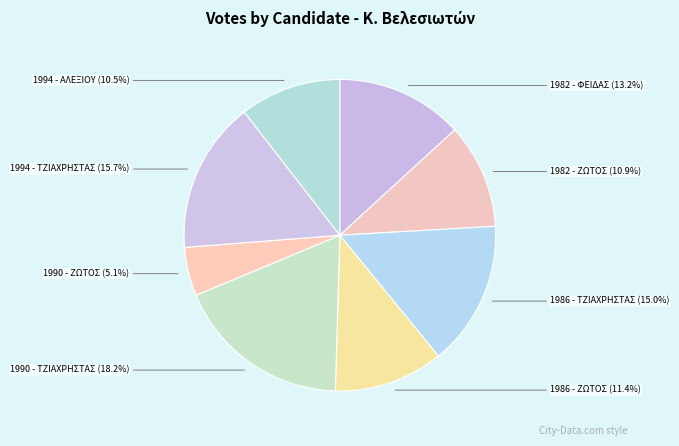

How many slices are in this pie chart?

8